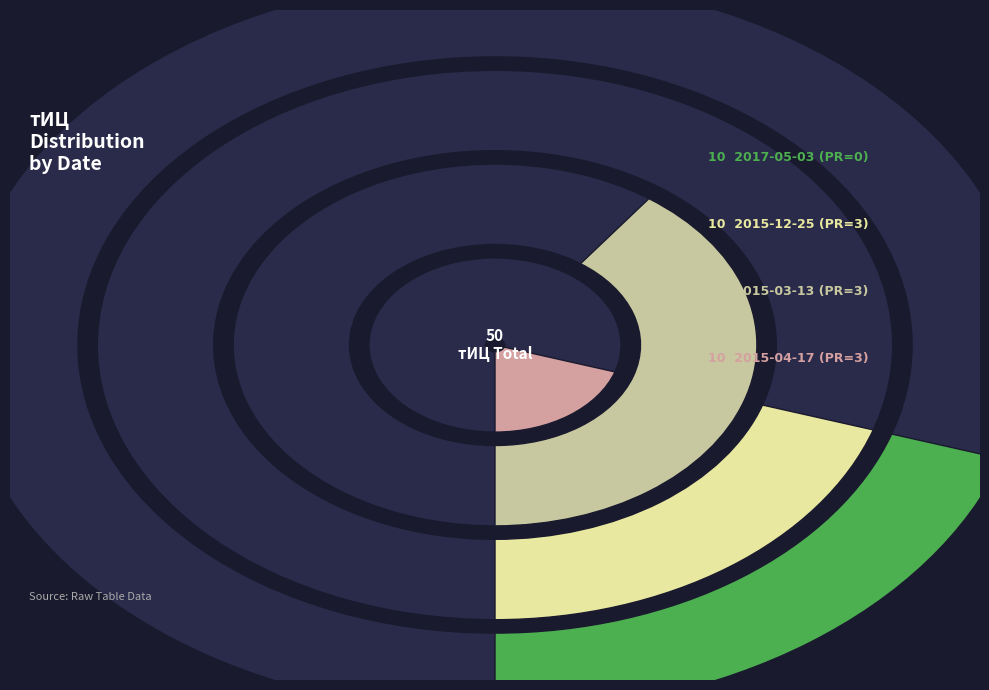

What is the smallest slice in the pie chart?

2015-10-09 (PR=3)